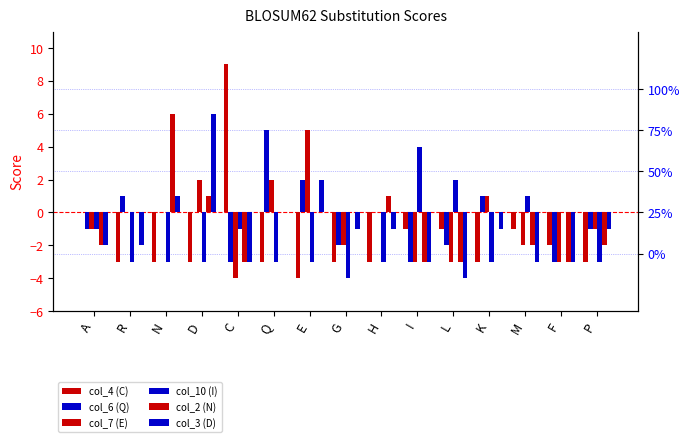

What is the value of the col_10 (I) bar at the 12th from the left?

-3